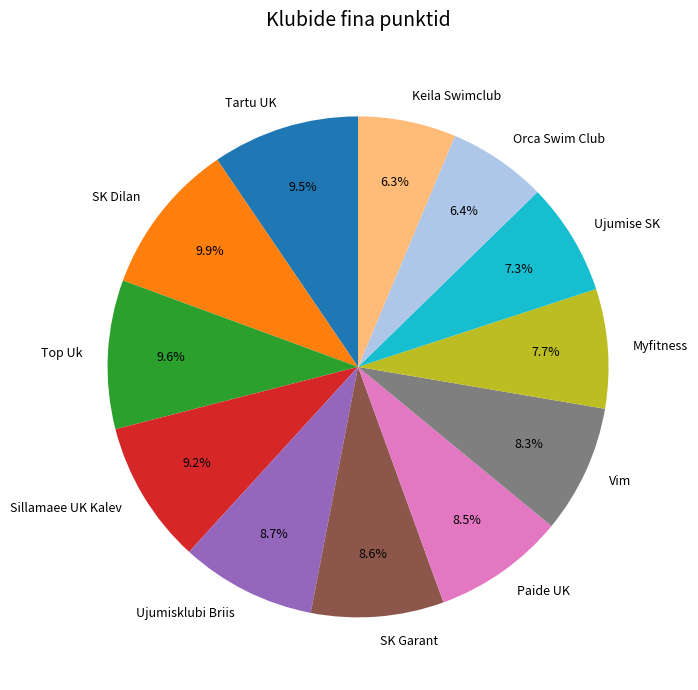

How many slices are in this pie chart?

12